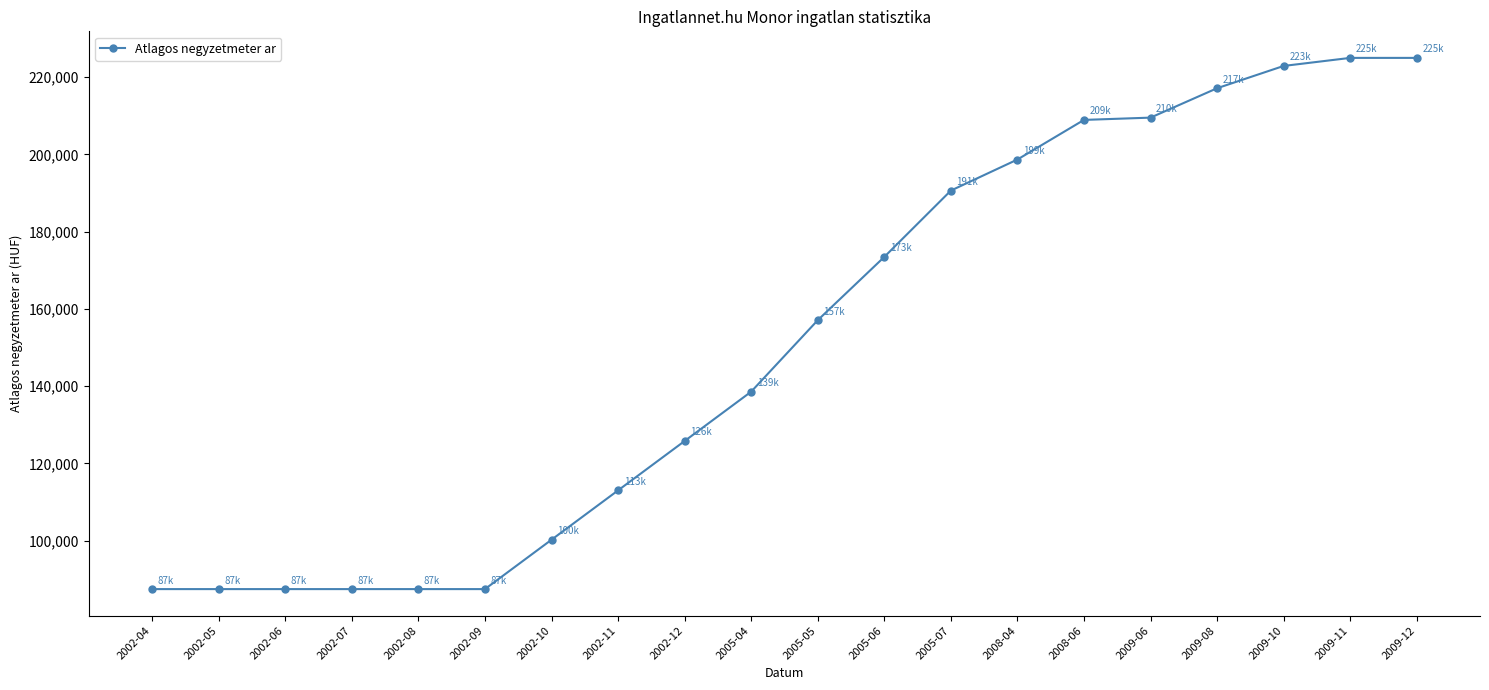

How many lines are shown in the chart?

1